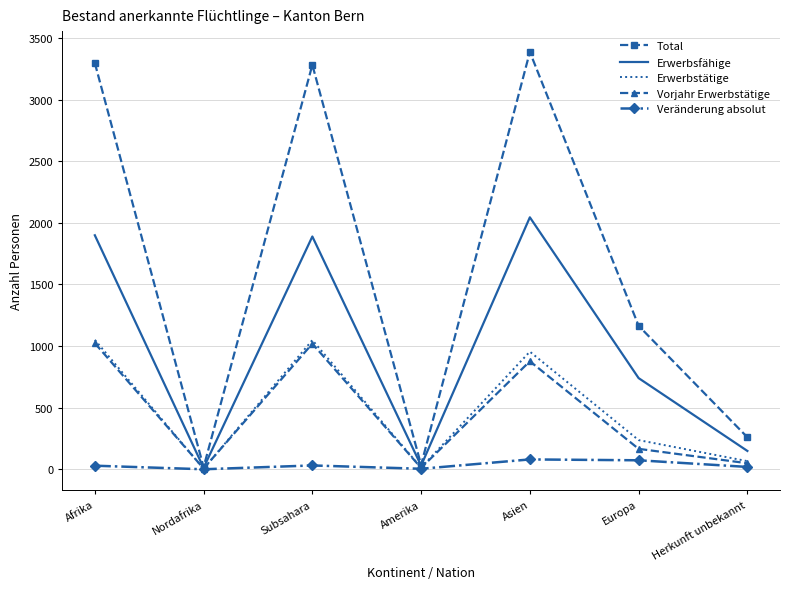

Which series changed the most between Subsahara and Herkunft unbekannt?

Total